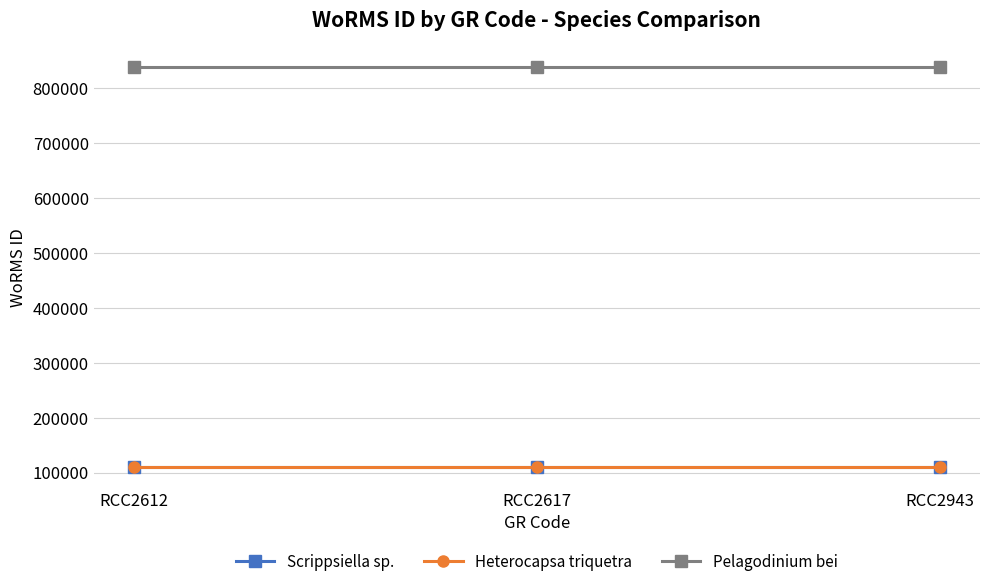

At how many categories does at least one series exceed 717982?

3